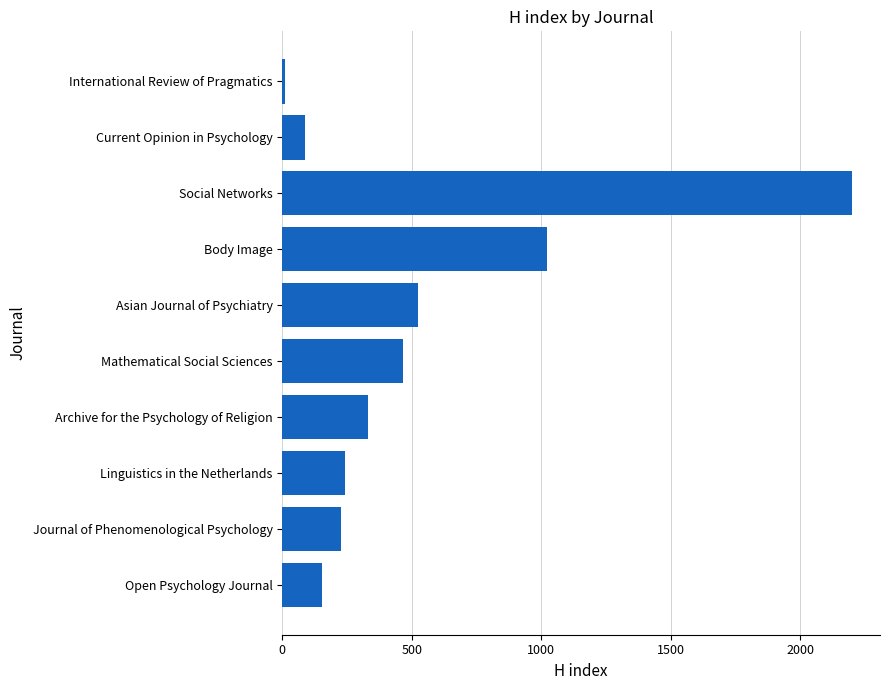

Which has a higher value, International Review of Pragmatics or Archive for the Psychology of Religion?

Archive for the Psychology of Religion